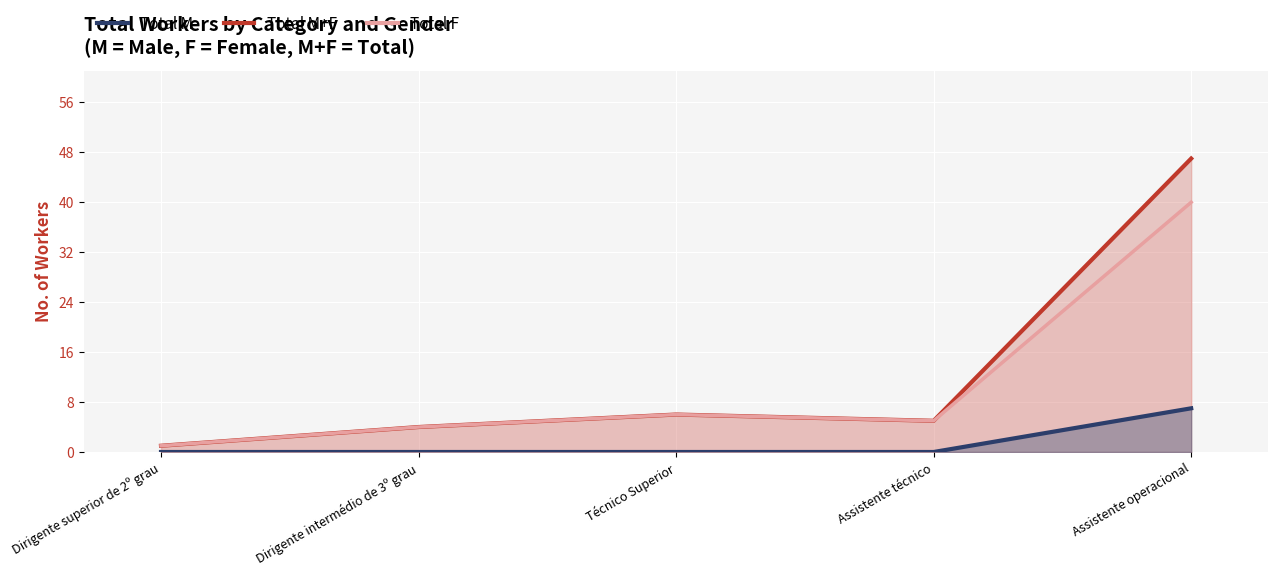

Which category has the lowest value across all series?

Dirigente superior de 2º grau